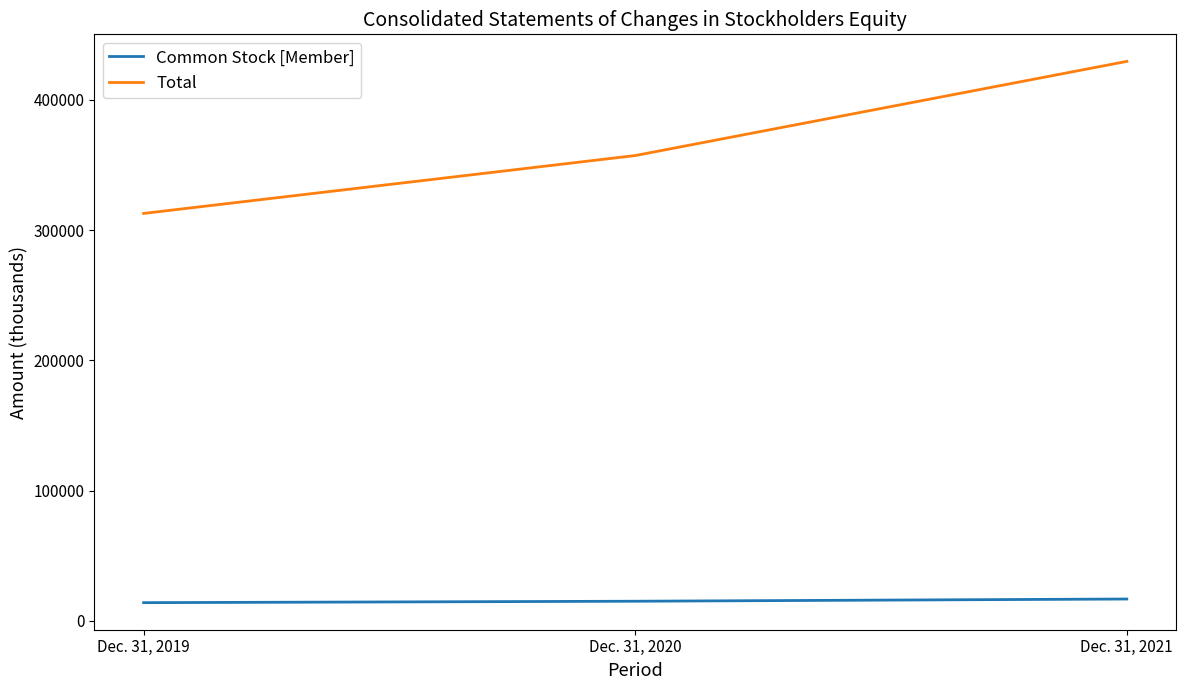

Count the number of categories in the chart.

3